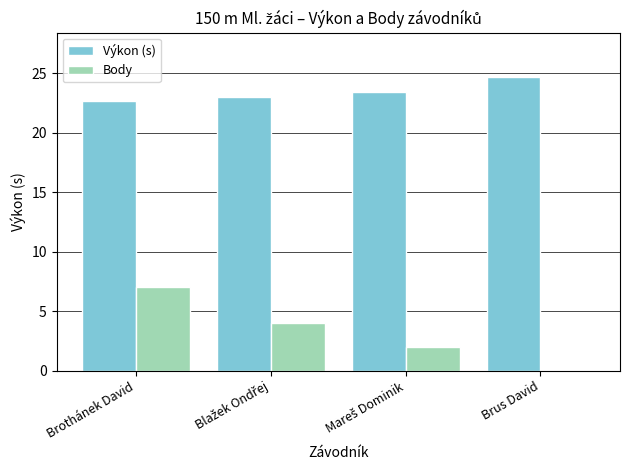

What is the sum of all Body values?

13.0